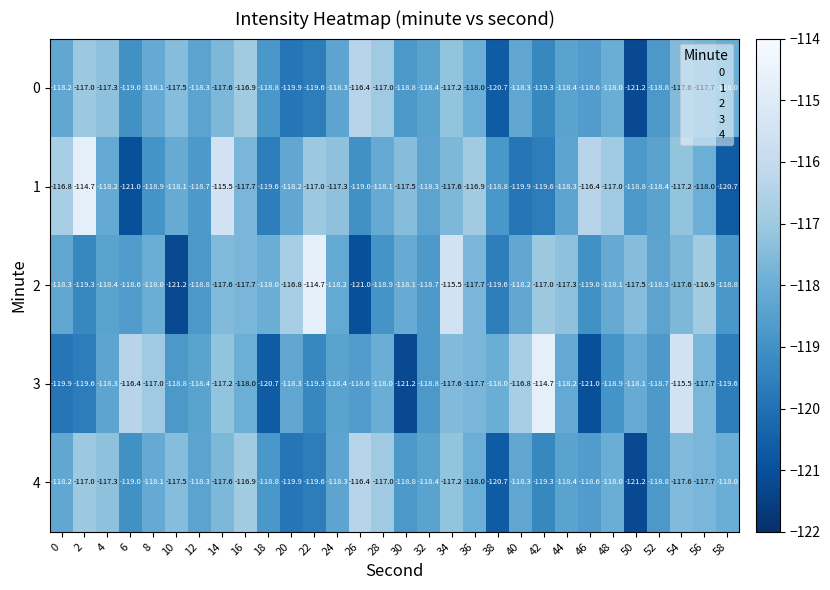

What is the lowest value of the 3 series?

-121.2